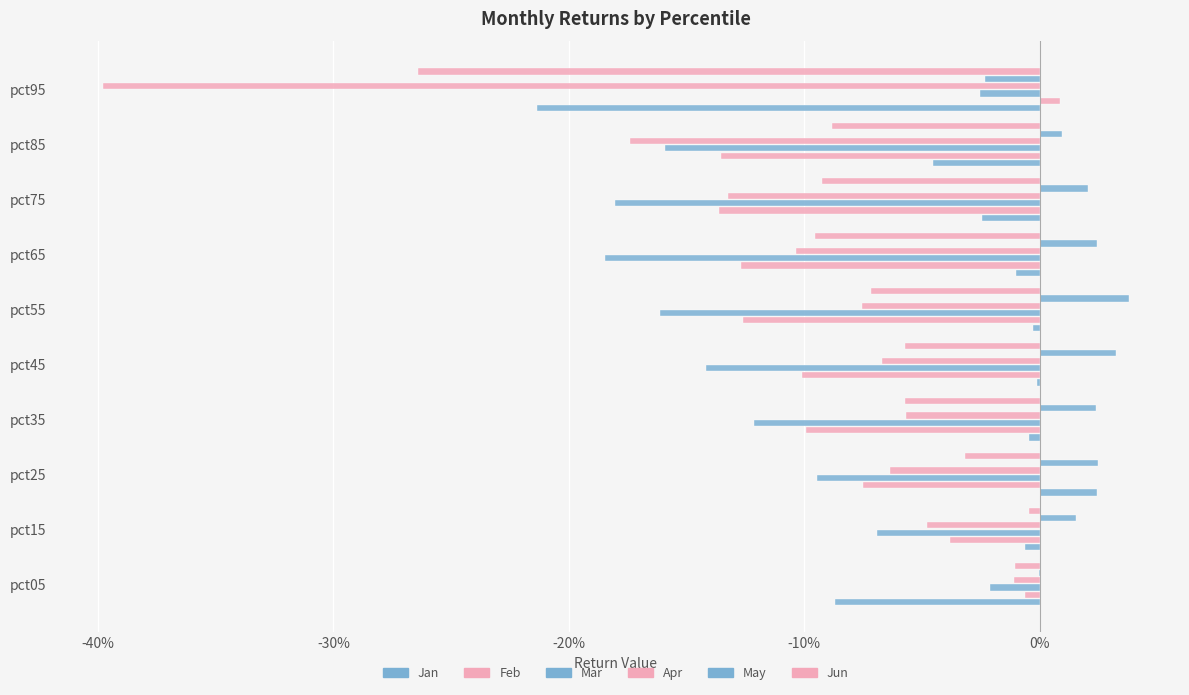

How many data points in Feb are less than 0?

9